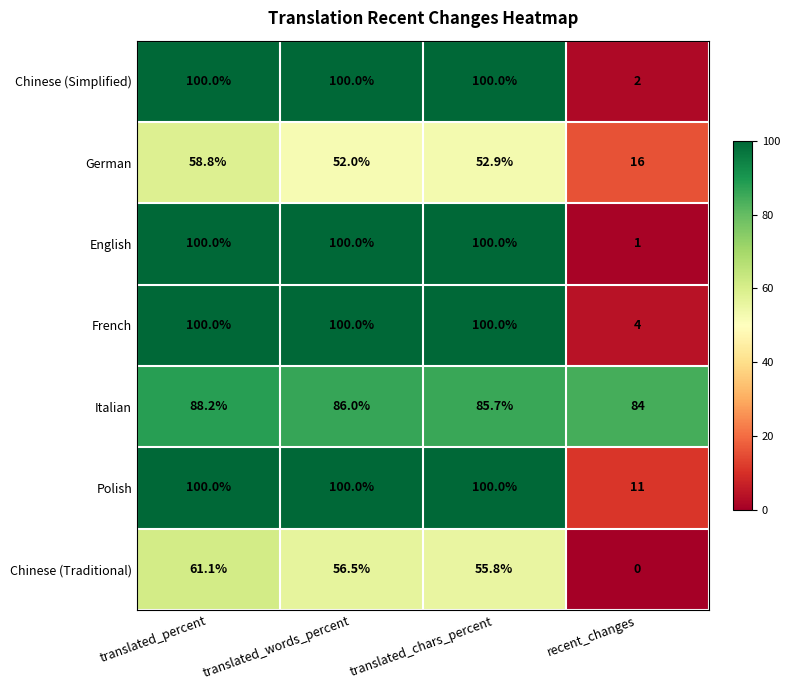

What is the average value of the Chinese (Traditional) series?

43.4